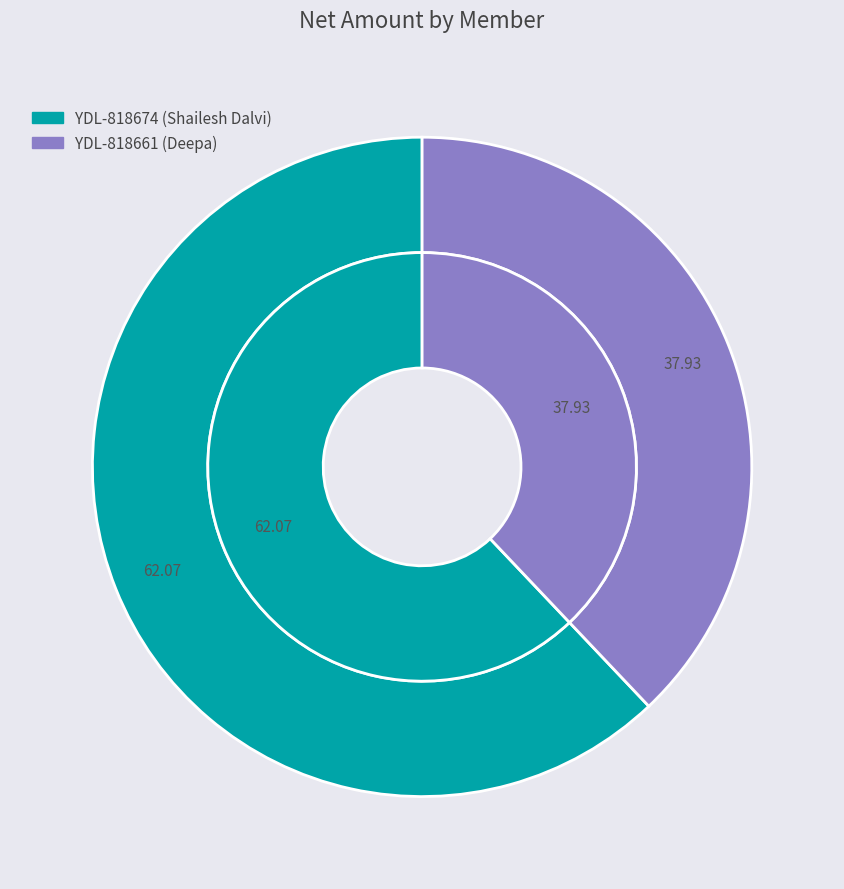

What portion of the pie excludes YDL-818674 (Shailesh Dalvi)?

37.9%